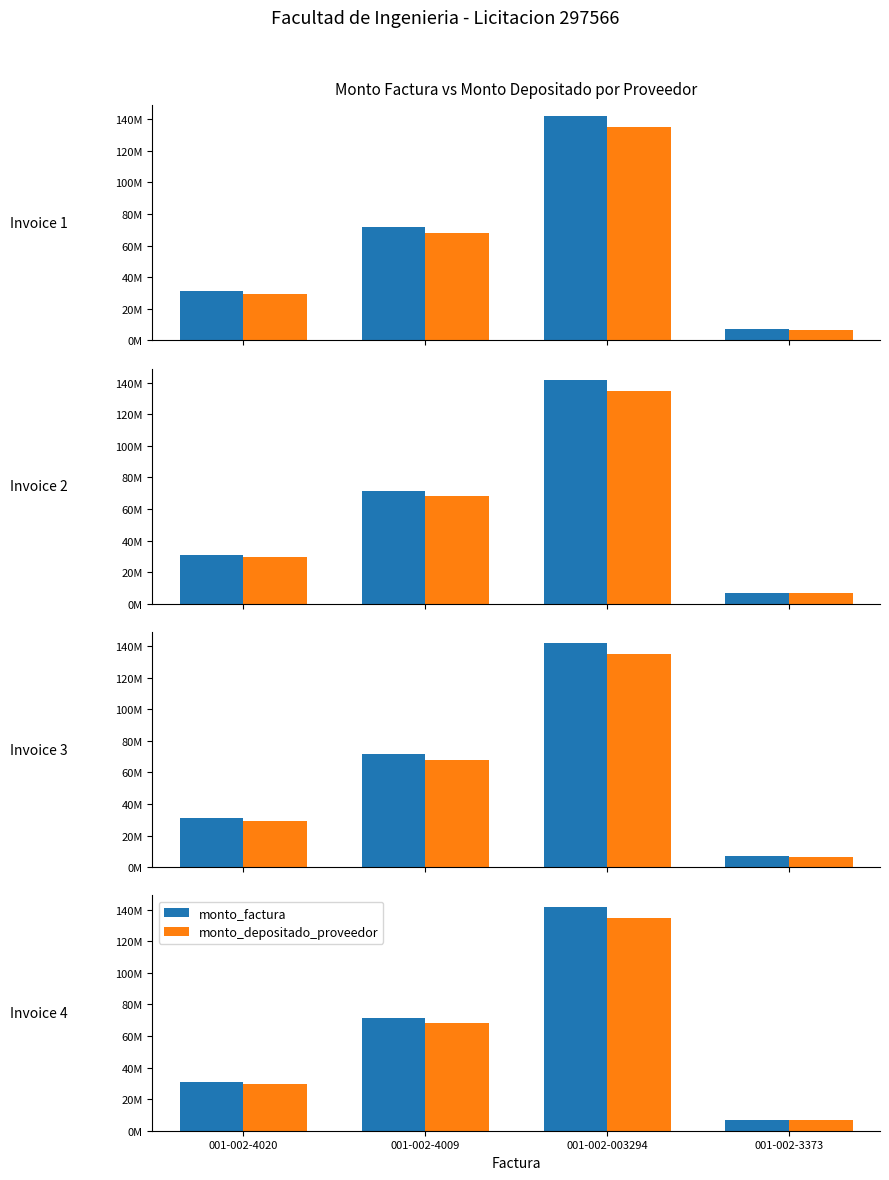

The value of monto_depositado_proveedor at 001-002-4020 is 12449494. True or false?

False